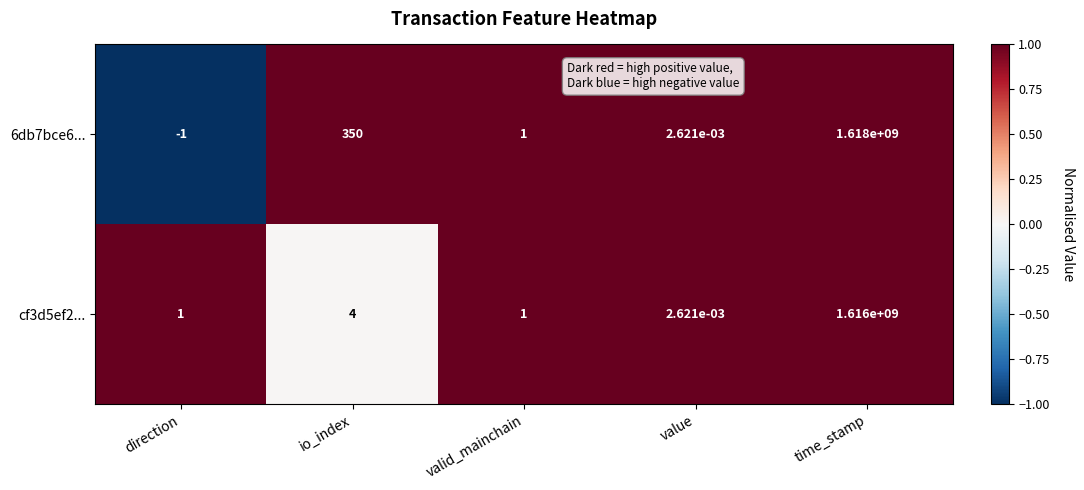

At which category is the sum across all series the highest?

time_stamp